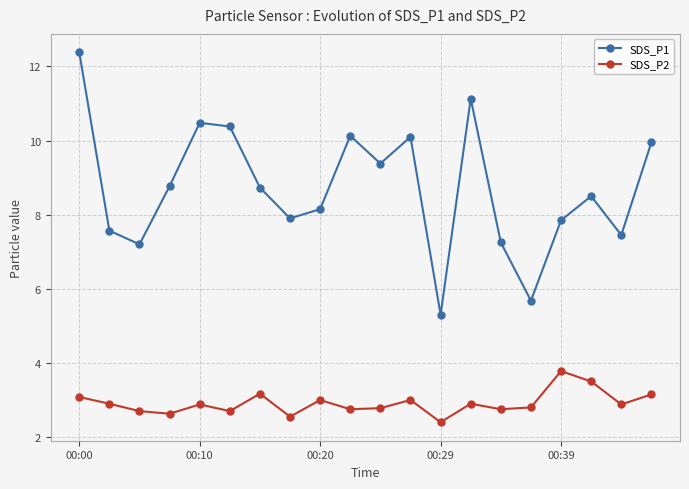

What are all the series names shown in the legend?

SDS_P1, SDS_P2